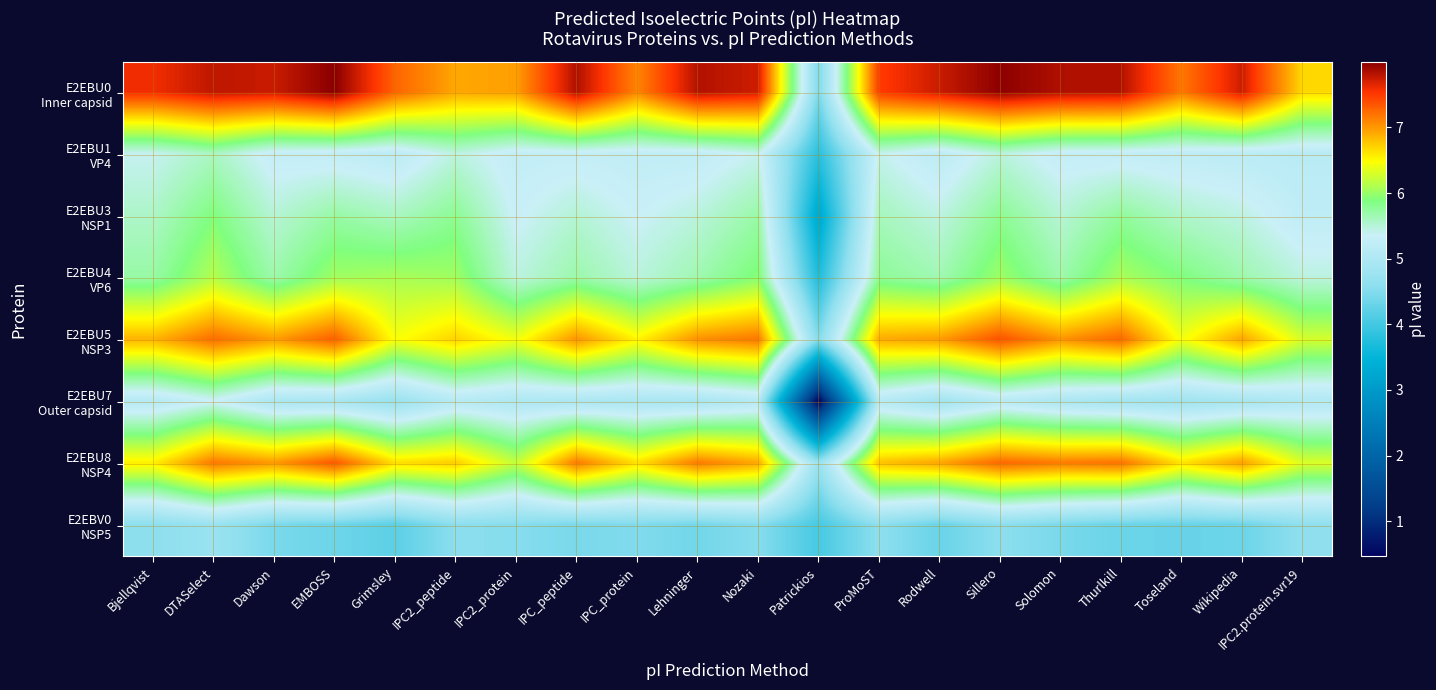

Rank the series by their maximum value, from lowest to highest.

E2EBV0 NSP5, E2EBU7 Outer capsid, E2EBU1 VP4, E2EBU3 NSP1, E2EBU4 VP6, E2EBU8 NSP4, E2EBU5 NSP3, E2EBU0 Inner capsid